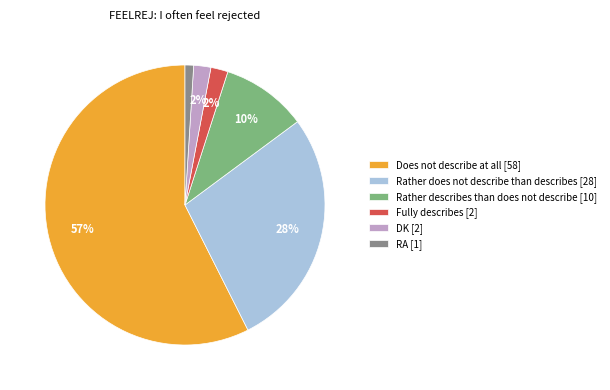

Is the sum of Rather describes than does not describe [10] and Fully describes [2] greater than half?

No